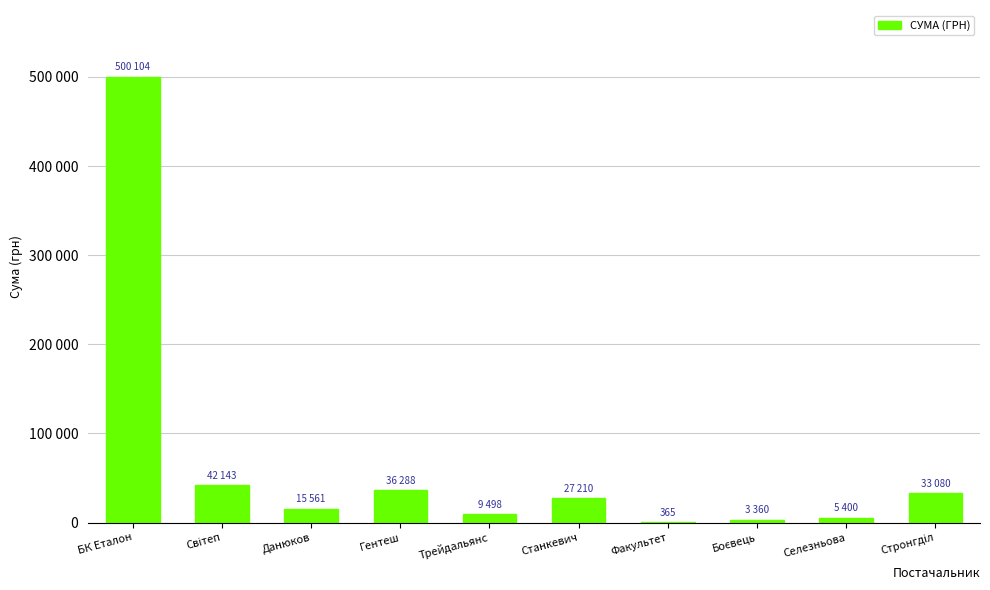

What is the difference between the maximum and second lowest values?

496744.9